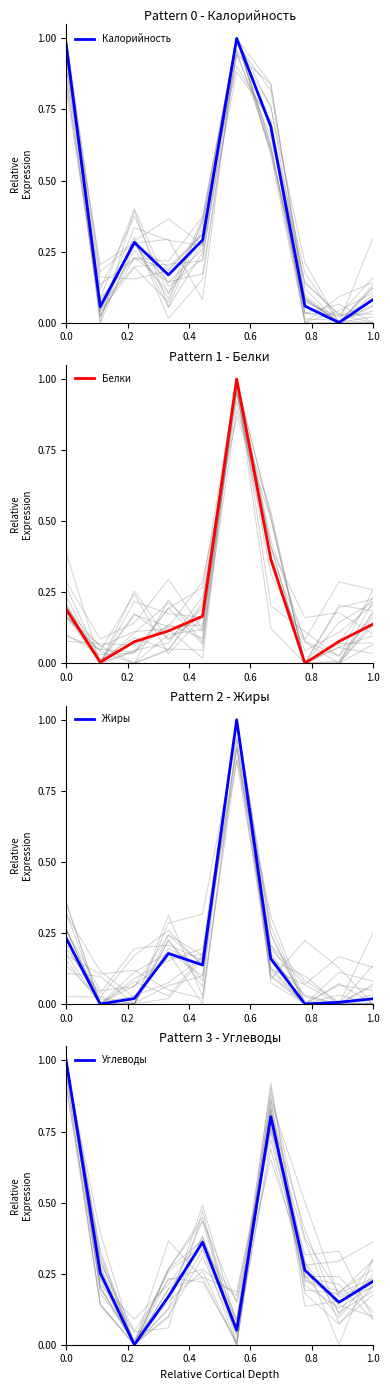

Which series has the largest range (max minus min)?

Калорийность